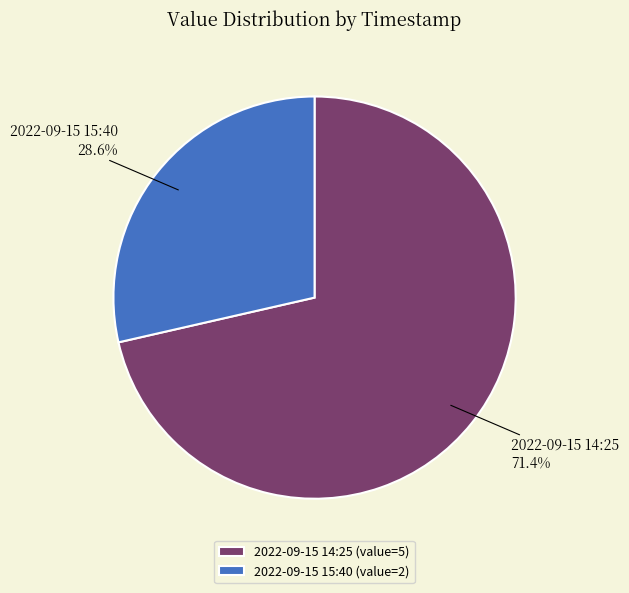

Do 2022-09-15 14:25 and 2022-09-15 15:40 together represent more than half of the pie?

Yes